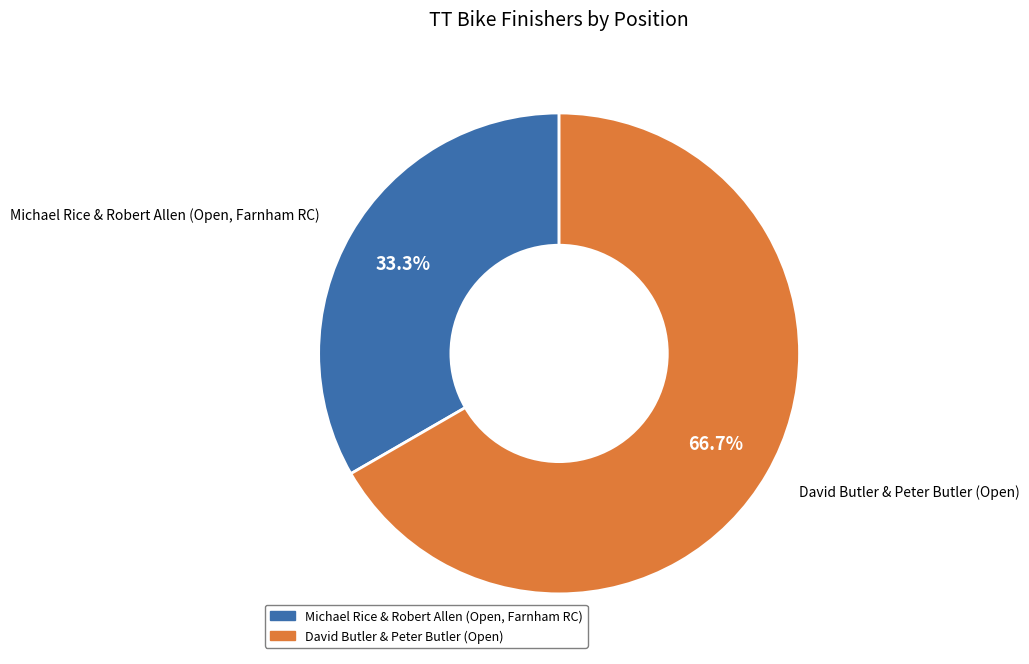

Approximately how many times larger is the value at David Butler & Peter Butler (Open) compared to Michael Rice & Robert Allen (Open, Farnham RC)?

2.0